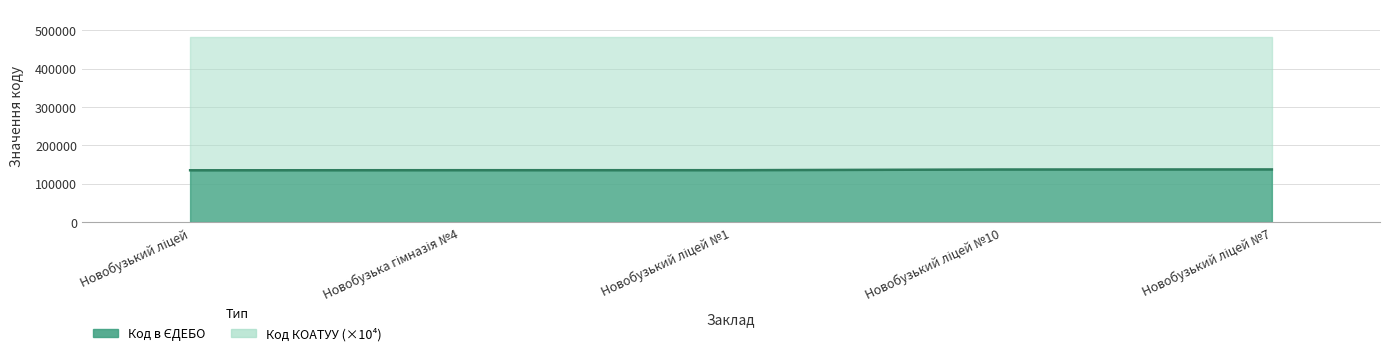

What is the difference between the maximum and second lowest values?

2003